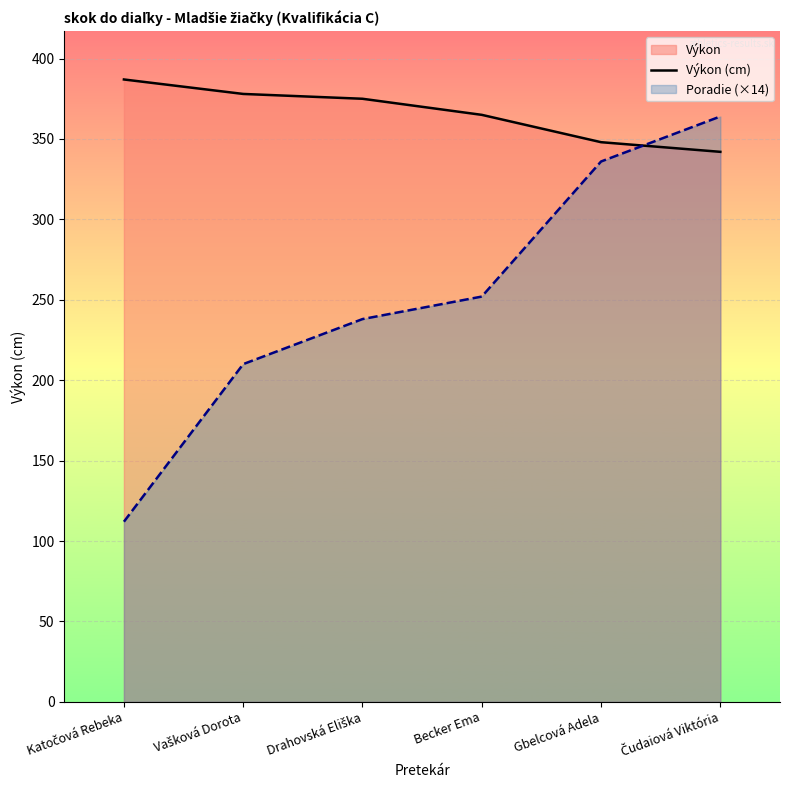

What position from the right is Čudaiová Viktória?

1